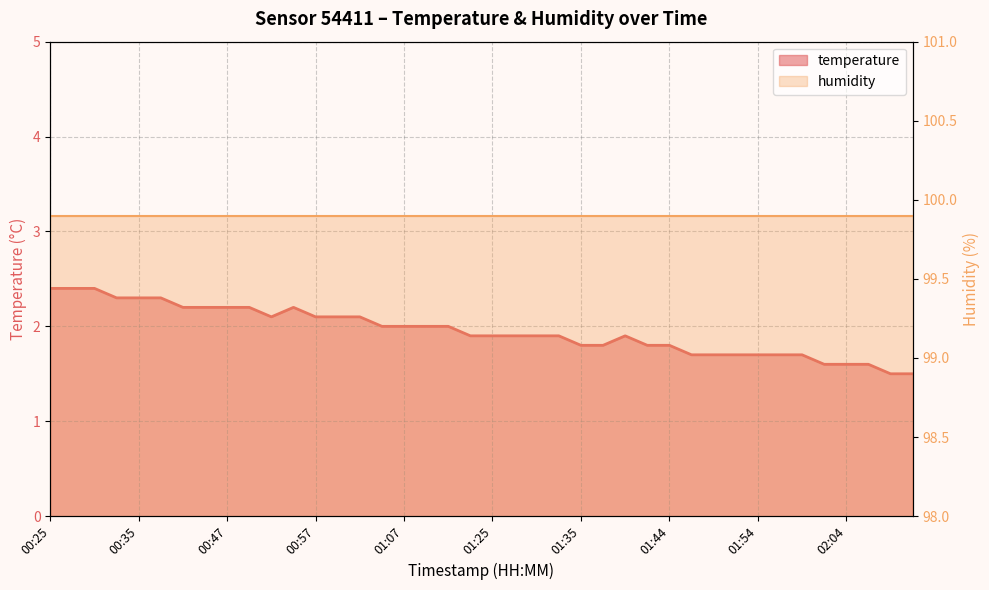

Approximately how many times larger is the value at 01:47 compared to 00:59?

0.8